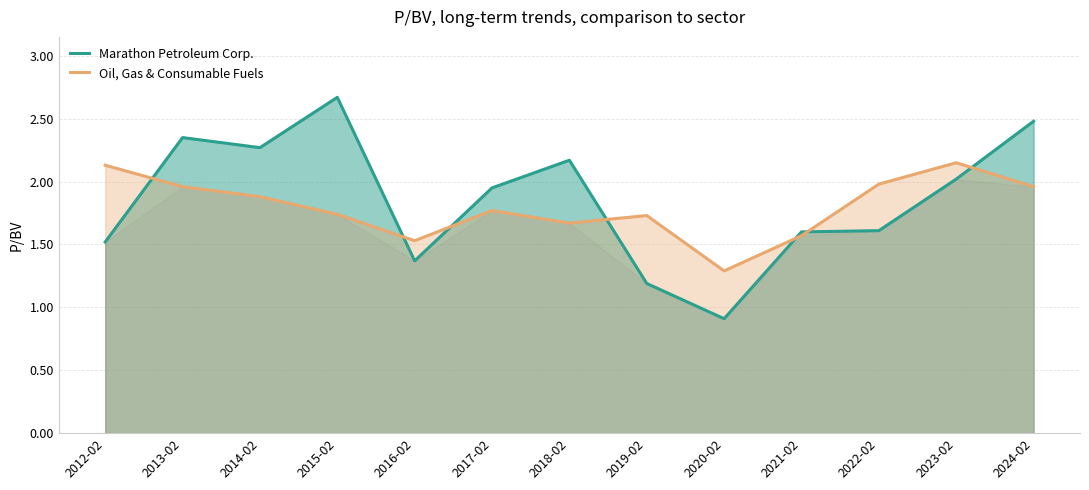

At how many categories does at least one series exceed 2?

7